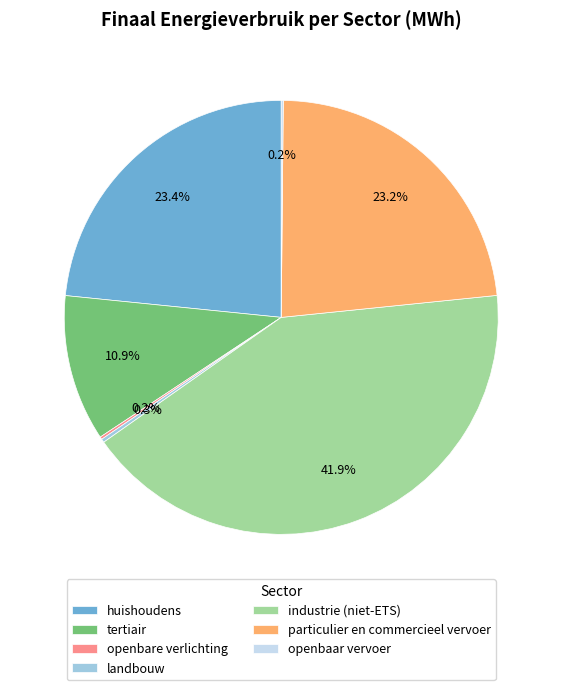

What is the total percentage of particulier en commercieel vervoer and huishoudens?

46.6%